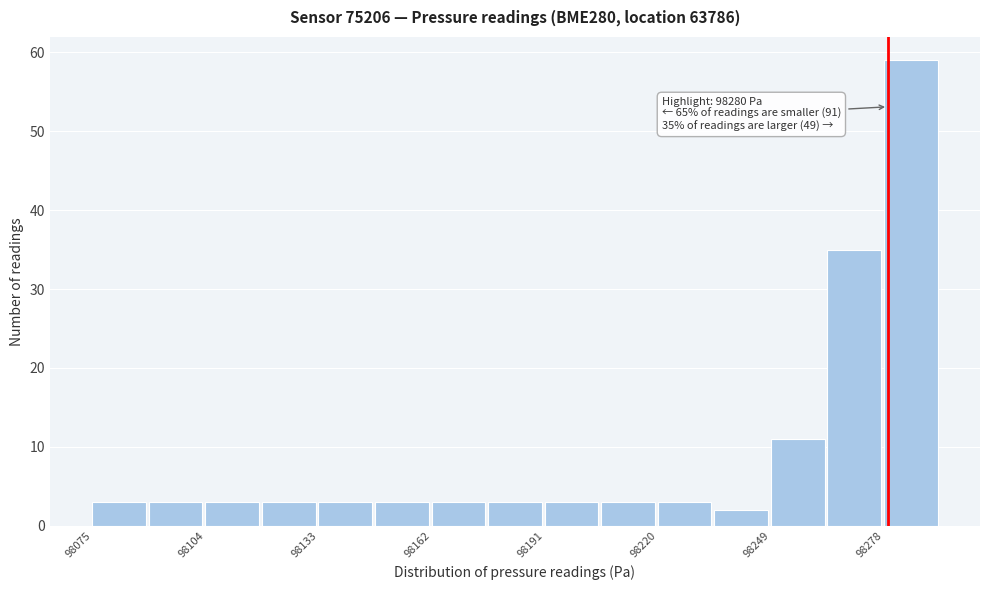

Around what value on the x-axis is the tallest bar? Give the approximate position of its centre, as read against the axis.

98285